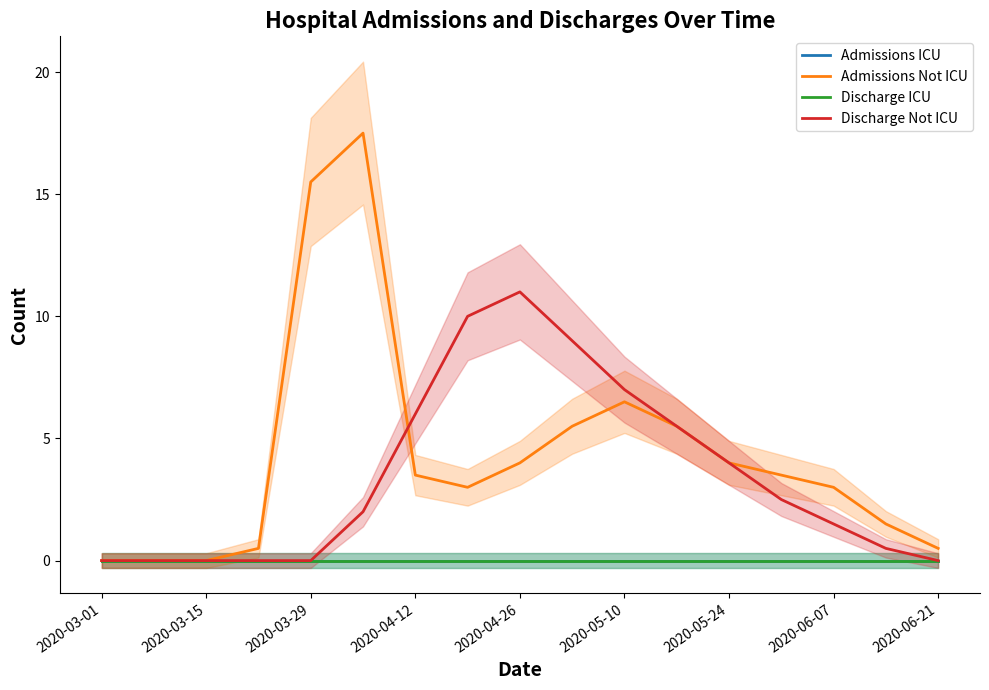

Does the chart have visible grid lines?

No